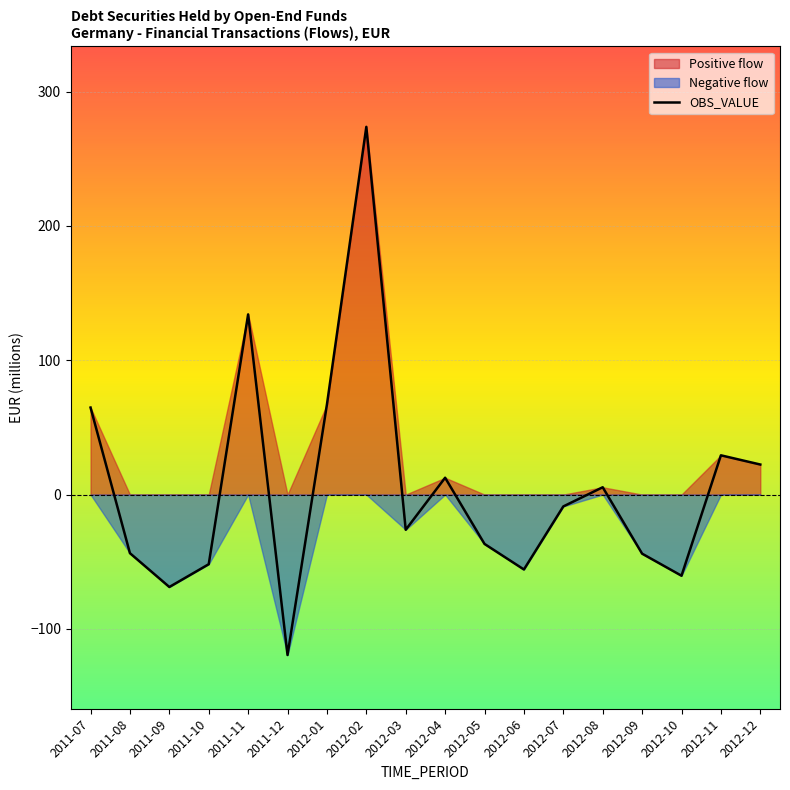

Rank the categories by value from highest to lowest.

2012-02, 2011-11, 2012-01, 2011-07, 2012-11, 2012-12, 2012-04, 2012-08, 2012-07, 2012-03, 2012-05, 2011-08, 2012-09, 2011-10, 2012-06, 2012-10, 2011-09, 2011-12